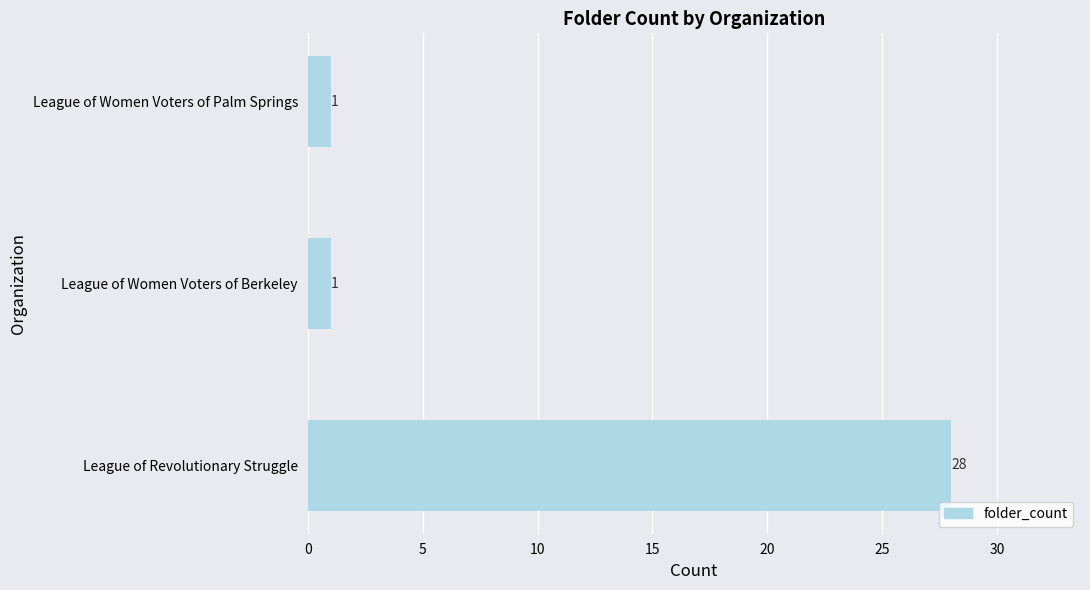

Is it true that the value at League of Women Voters of Palm Springs is 1?

True